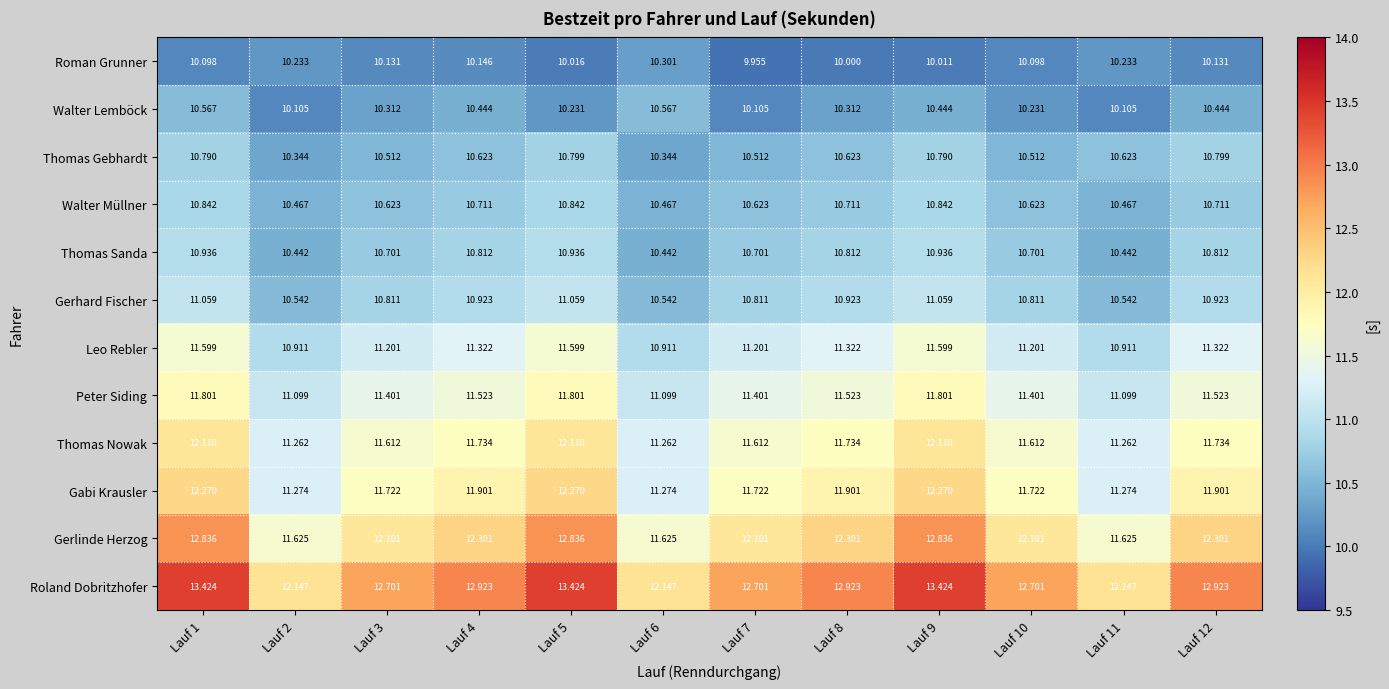

How many distinct data groups are displayed?

12